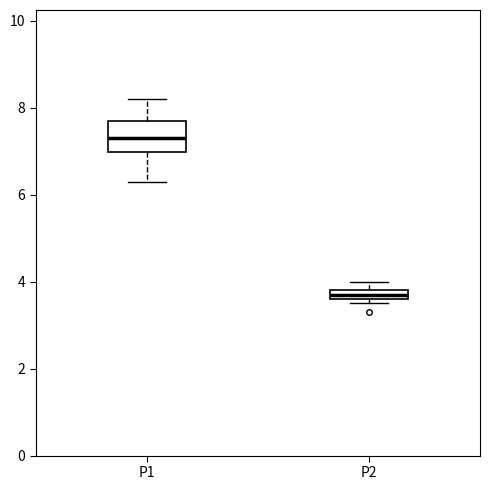

Which box has the highest median line?

P1